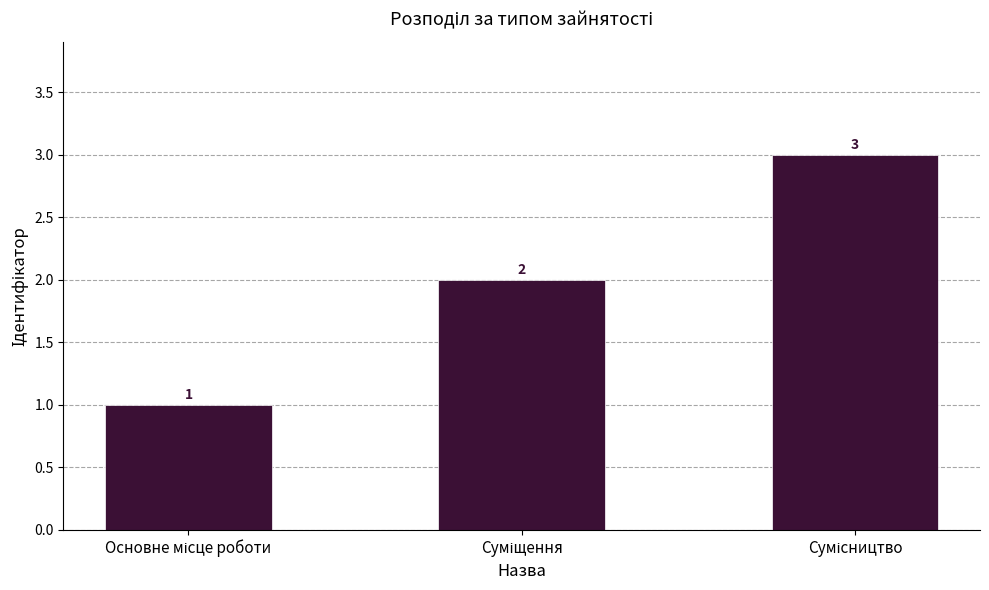

What is the value of the 1st bar from the left?

1